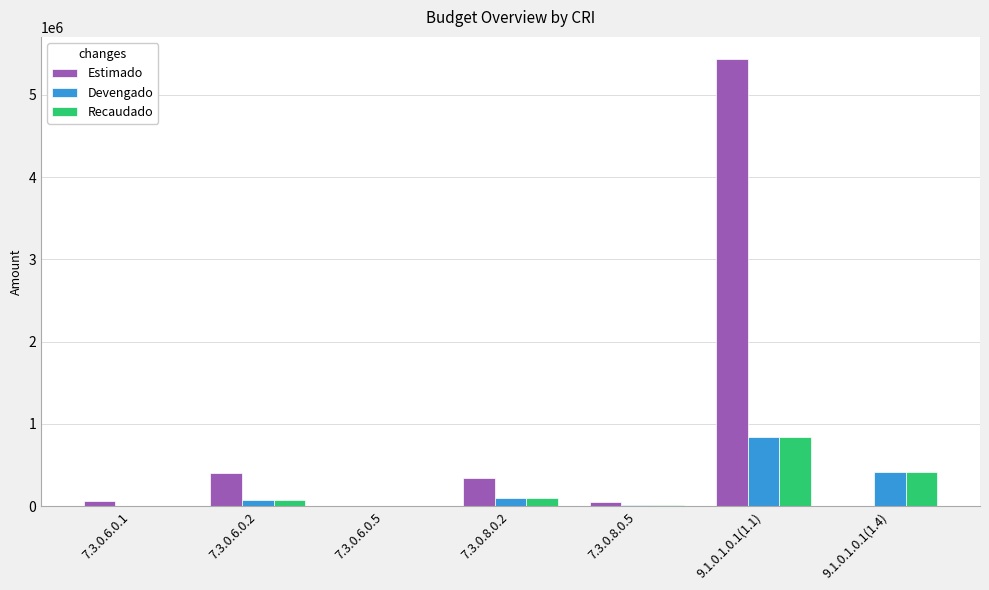

At which category is the sum across all series the highest?

9.1.0.1.0.1(1.1)